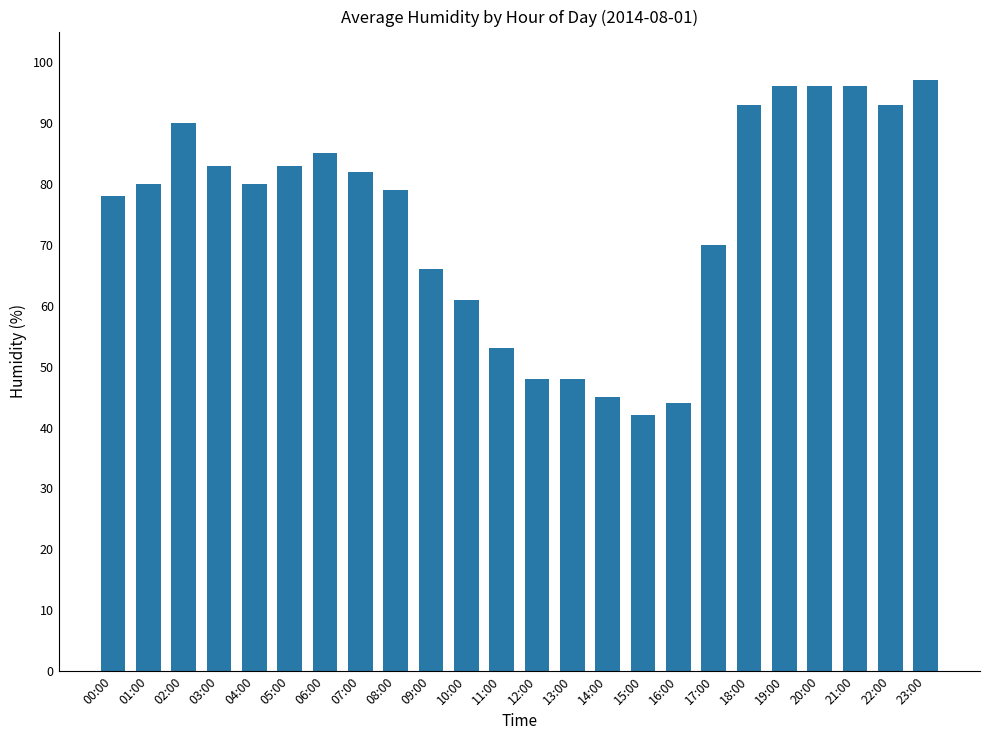

Reading left to right, list all the values displayed in this chart.

78	80	90	83	80	83	85	82	79	66	61	53	48	48	45	42	44	70	93	96	96	96	93	97